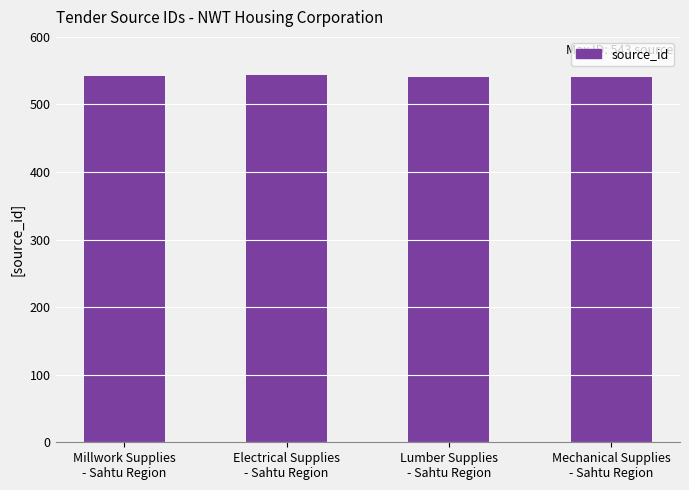

How many values are below 542?

2